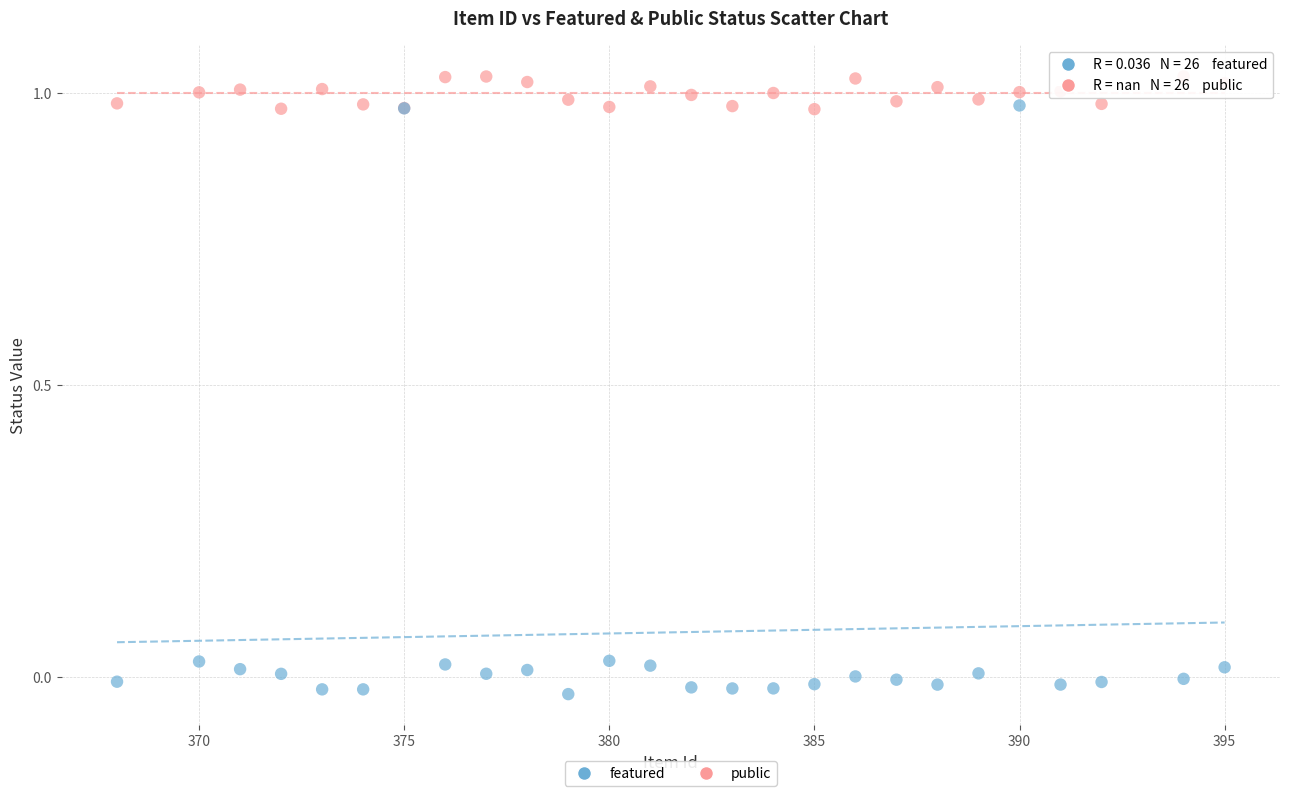

Which series contains the lowest Y value?

featured